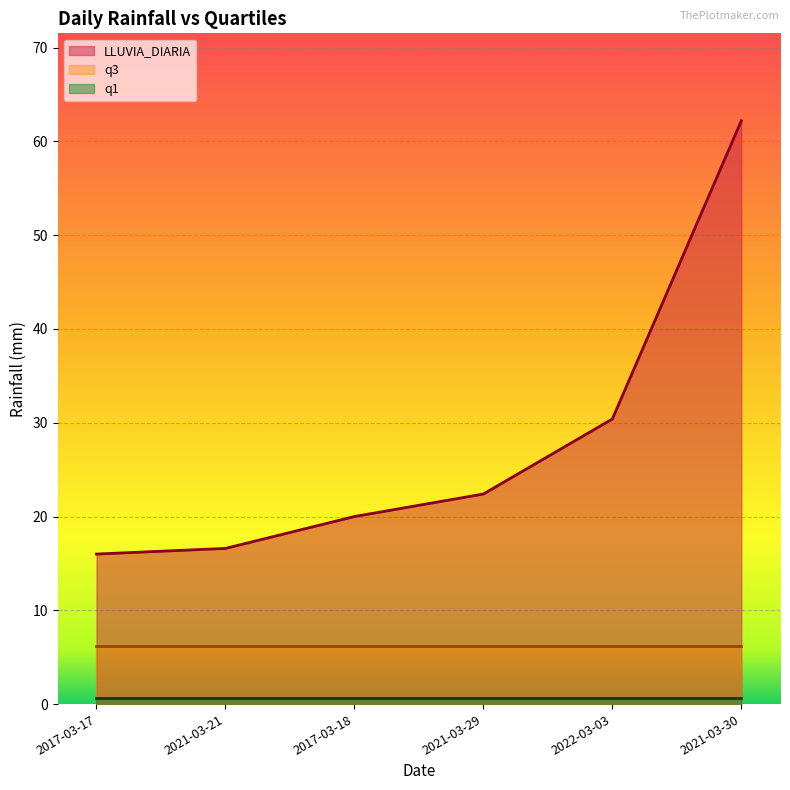

Which category has the lowest value across all series?

2017-03-17